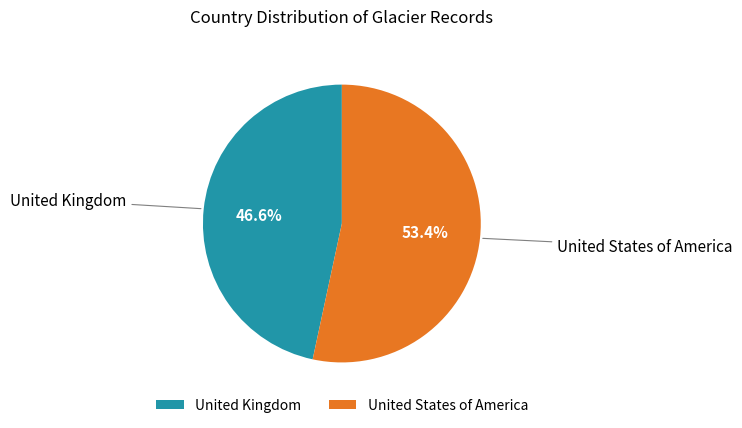

To the nearest percent, what portion does United Kingdom represent?

47%